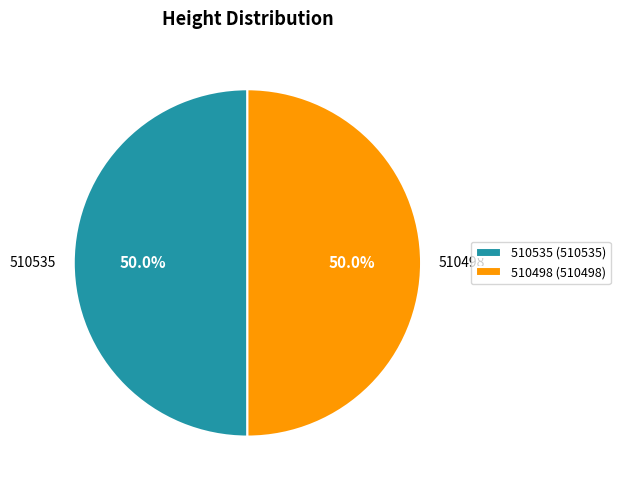

Do 510498 and 510535 together represent more than half of the pie?

Yes